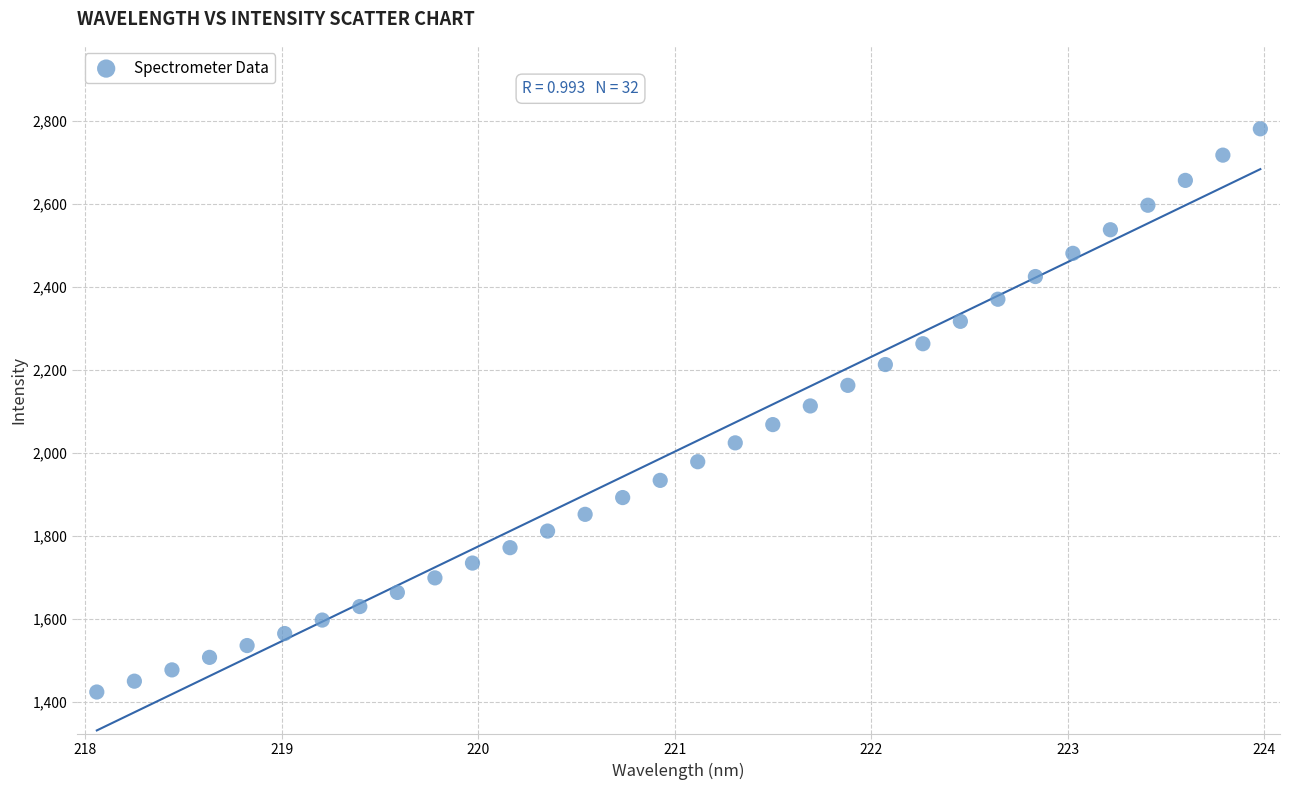

What is the range of Y values (max minus min)?

1357.4